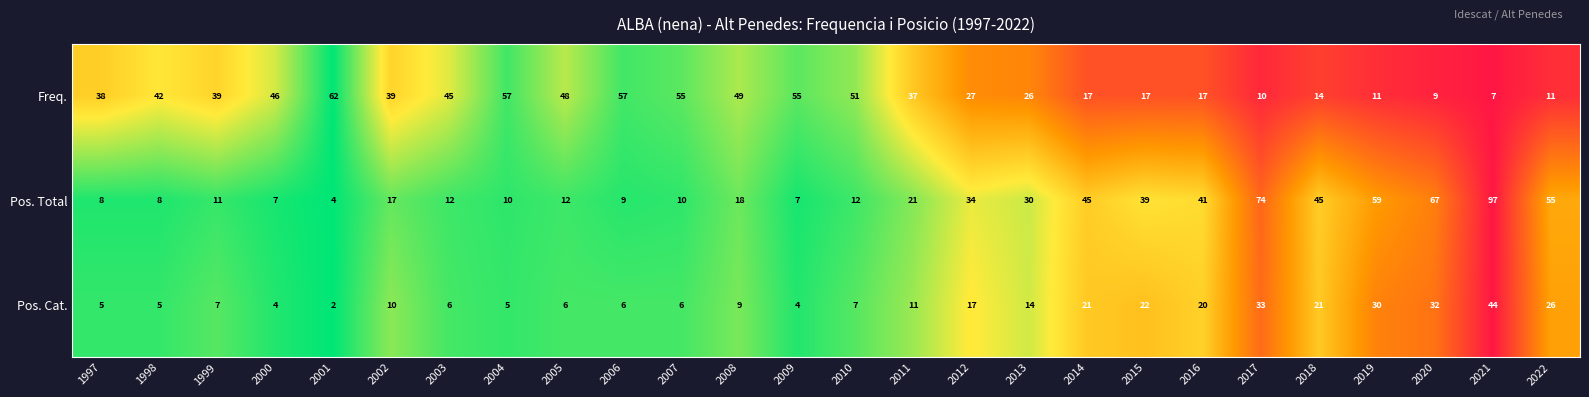

True or false: Pos. Cat. has a value of 34 at 2015.

False